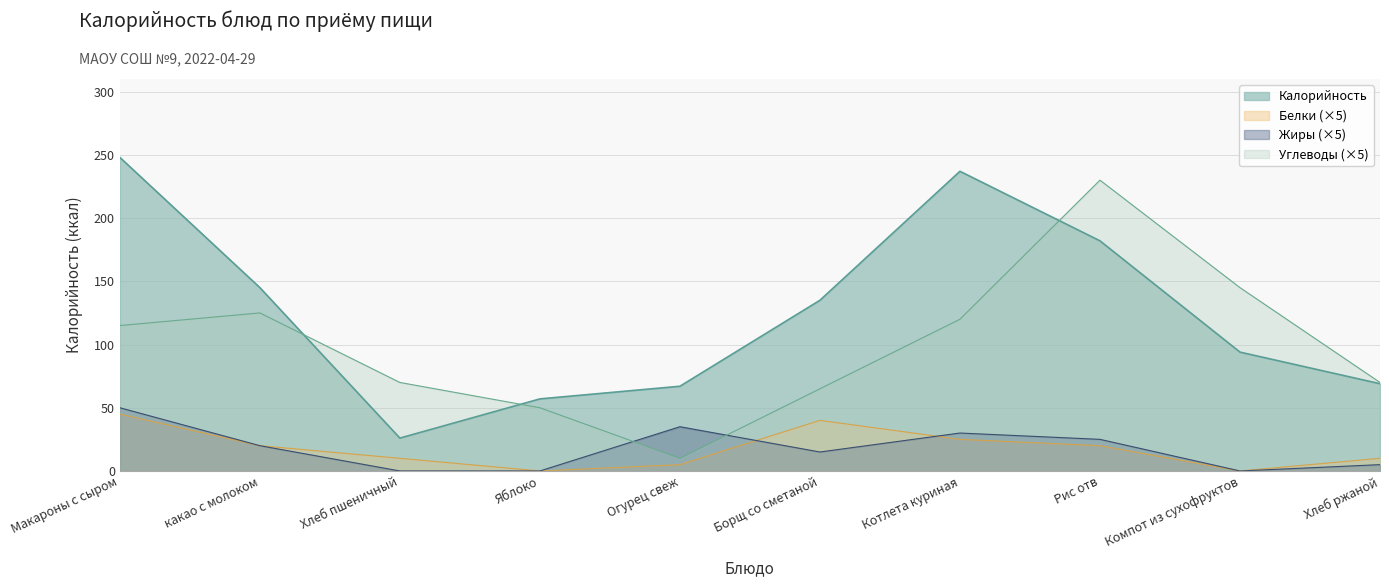

Does the chart have visible grid lines?

Yes